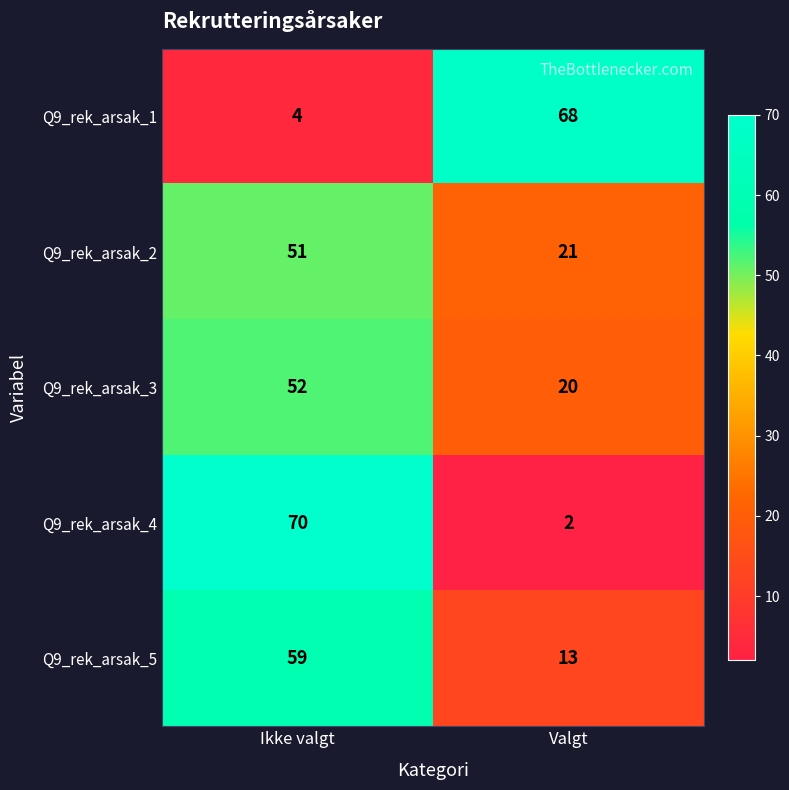

True or false: Q9_rek_arsak_5 has a value of 33 at Ikke valgt.

False